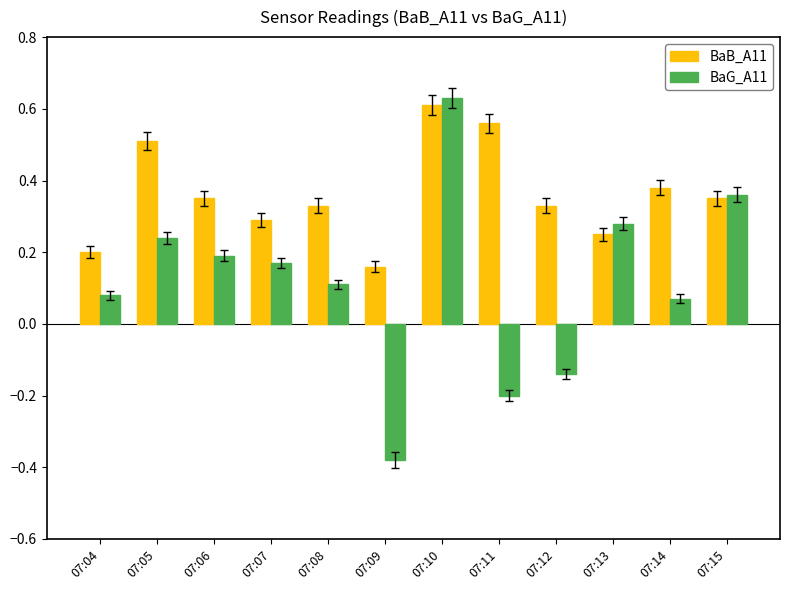

At which category does the chart reach its peak across all series?

07:10